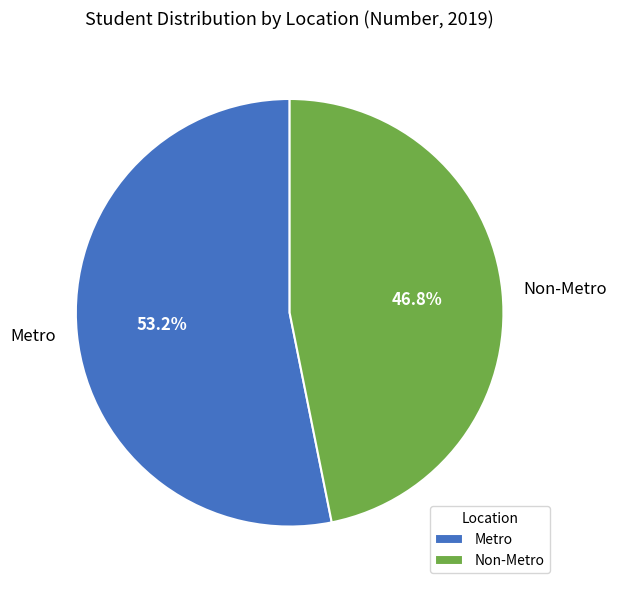

To the nearest percent, what is the average slice percentage?

50%